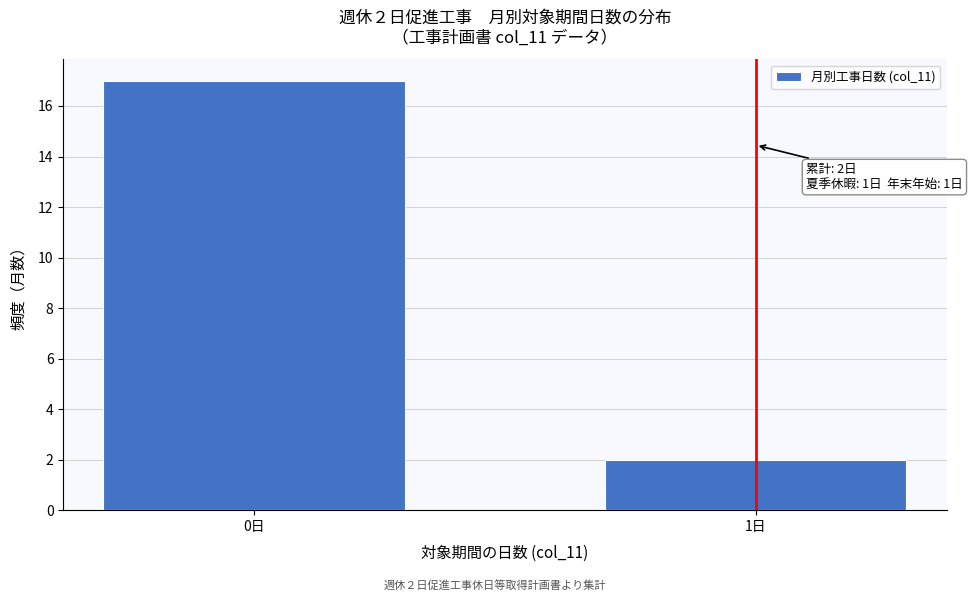

Reading left to right, extract all data points from this chart.

17	2